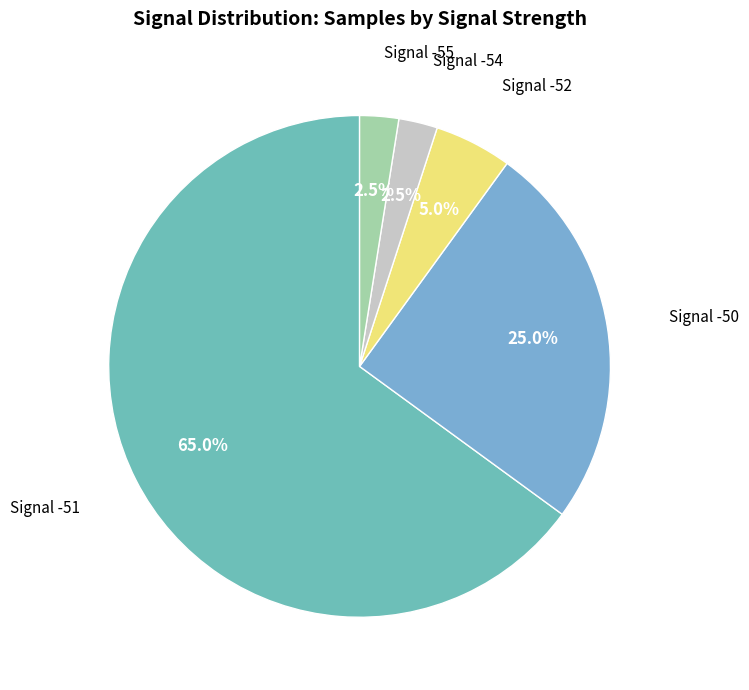

How much of the chart is everything except Signal -50?

75.0%